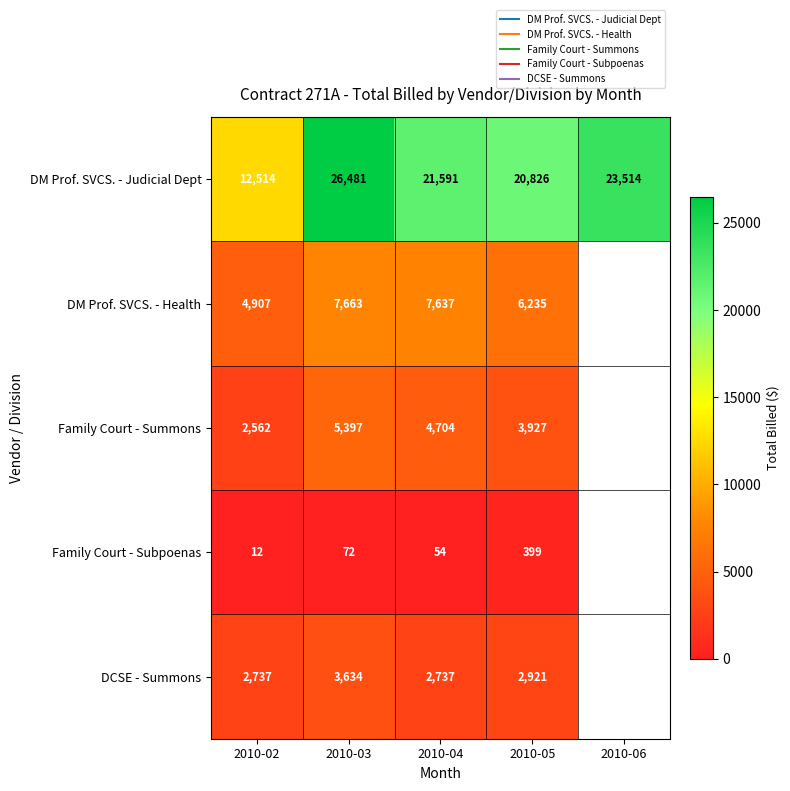

What is the maximum value shown in the chart?

26481.0